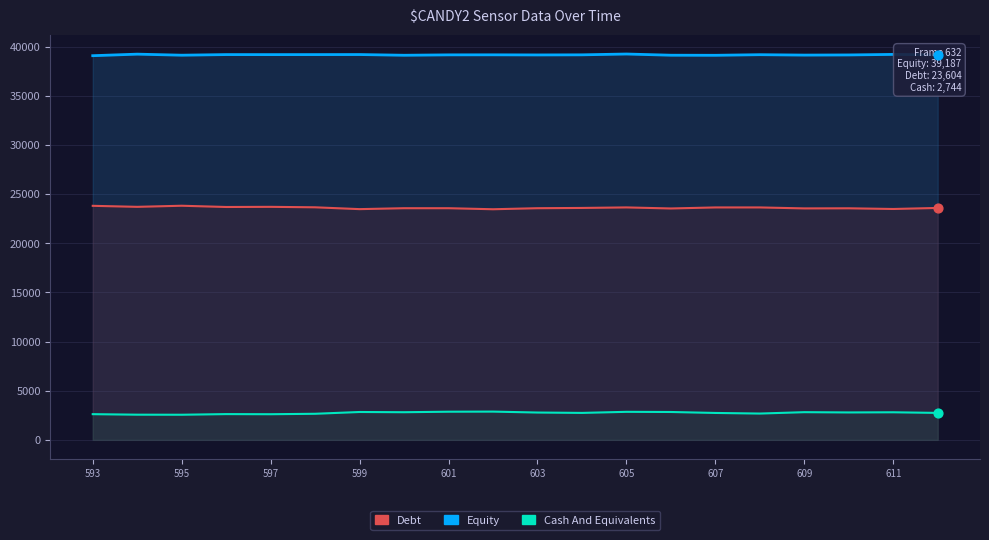

Is the value of Debt at 597 greater than the value of Cash And Equivalents at 19?

Yes